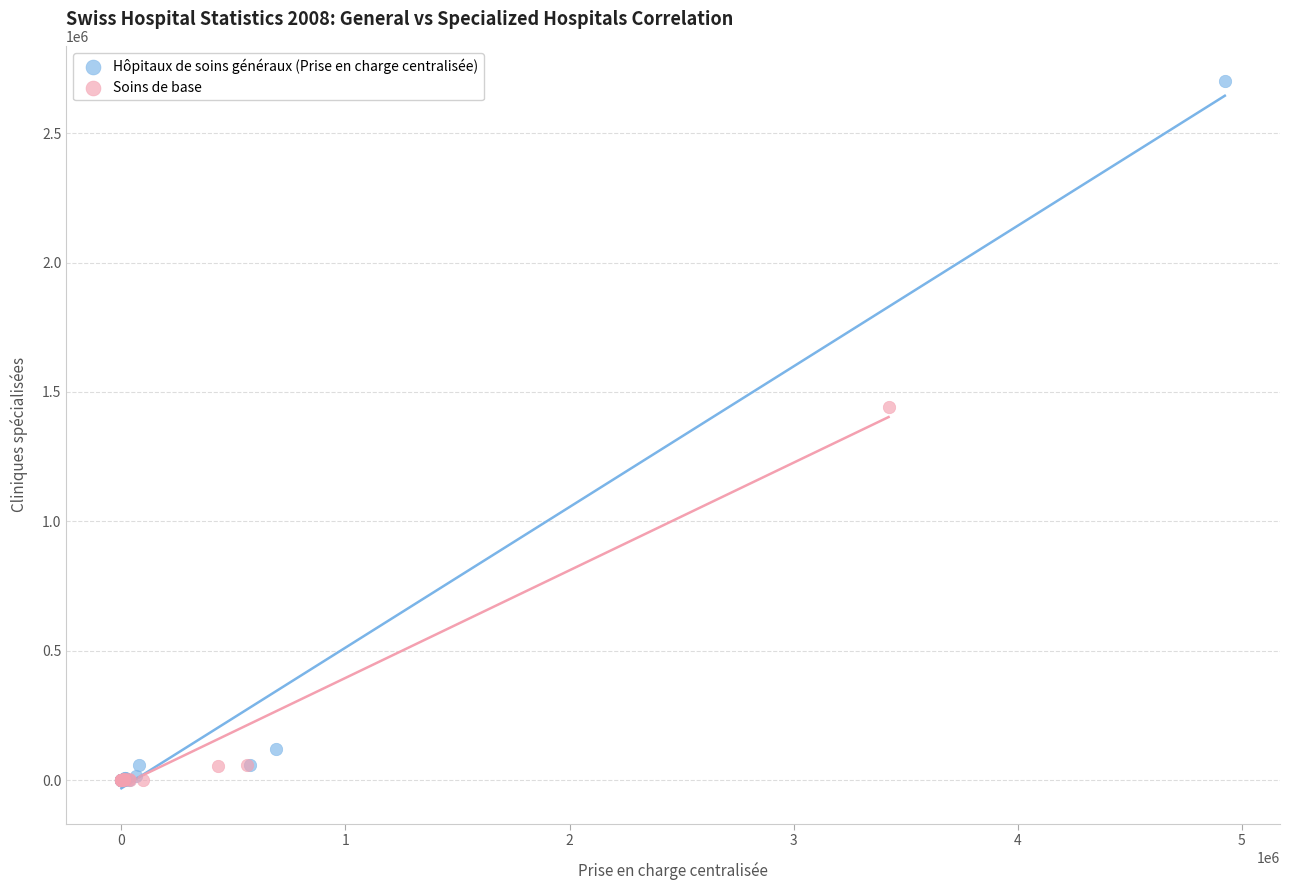

Which series contains the highest Y value?

Hôpitaux de soins généraux (Prise en charge centralisée)